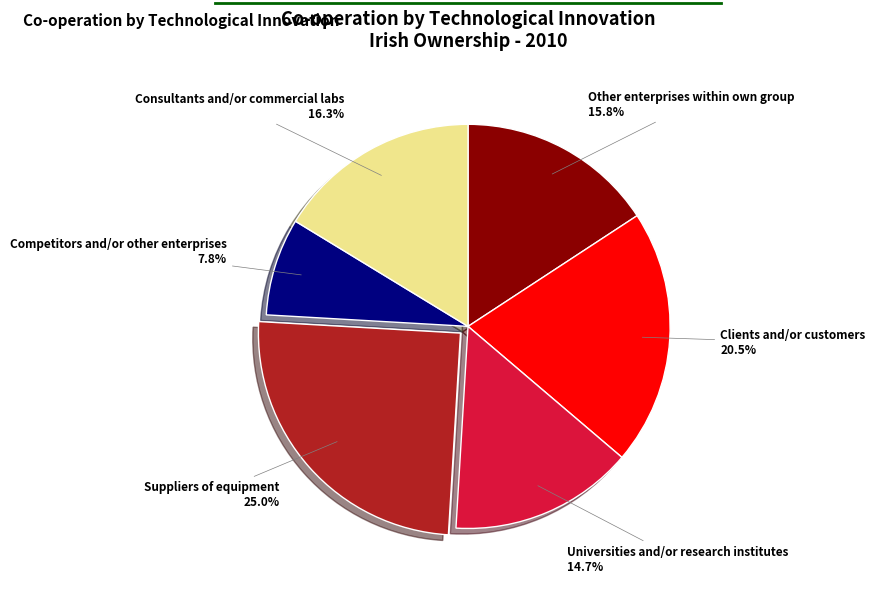

How many slices are in this pie chart?

6